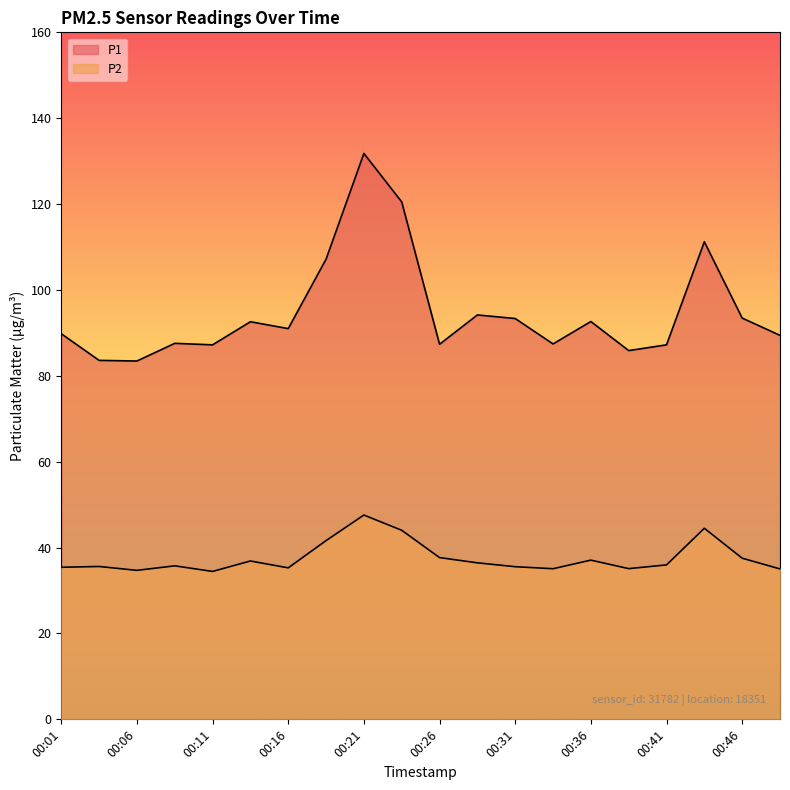

What is the value of the P2 point at the 4th from the left?

35.8